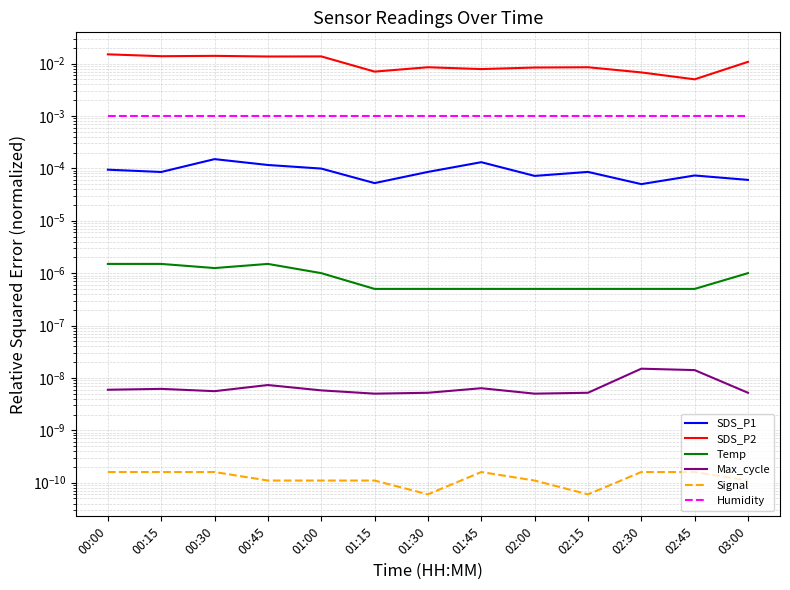

Which series has the largest total across all categories?

SDS_P2